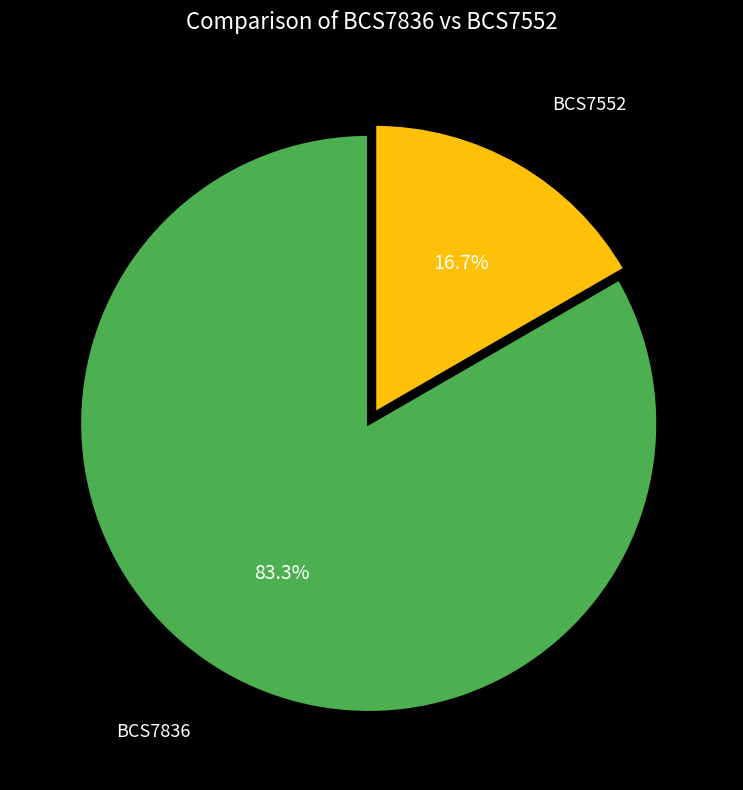

Is there a majority slice in this chart?

Yes